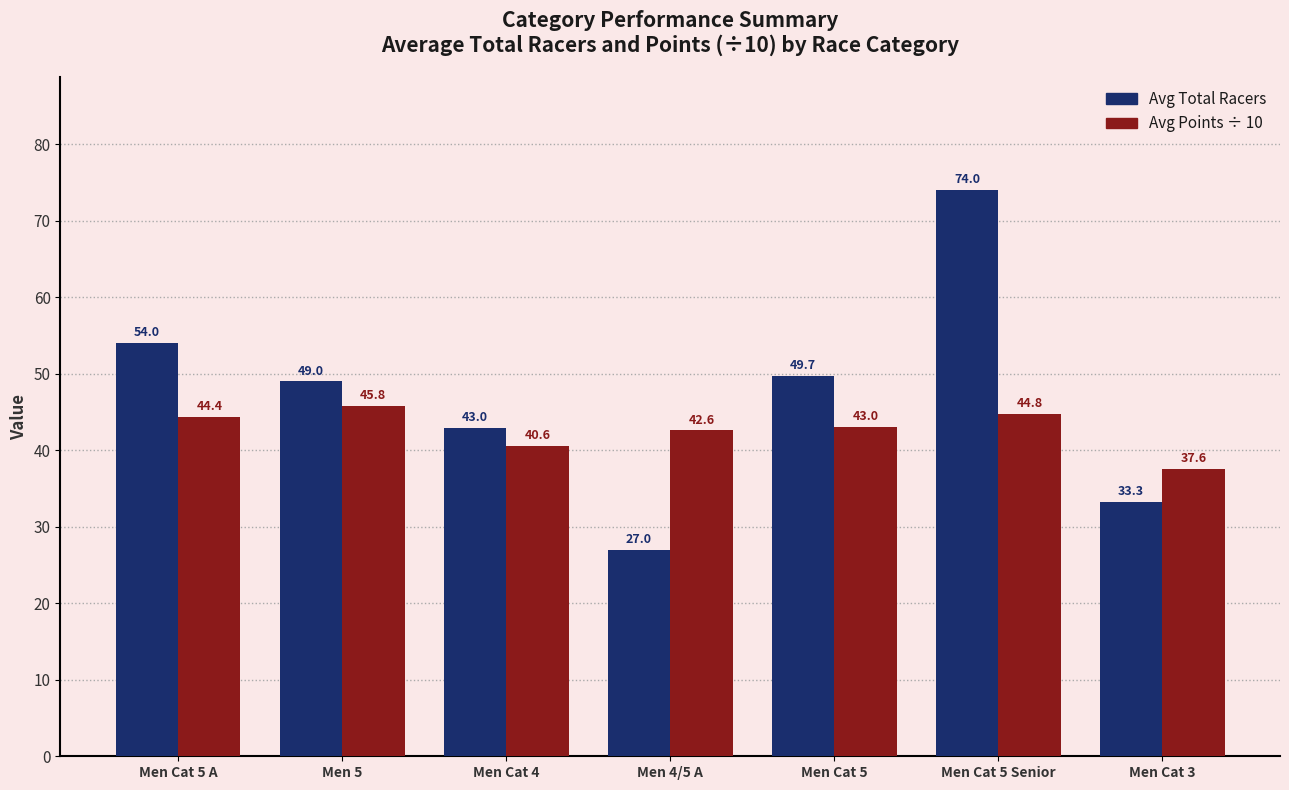

What are all the series names shown in the legend?

Avg Total Racers, Avg Points ÷ 10